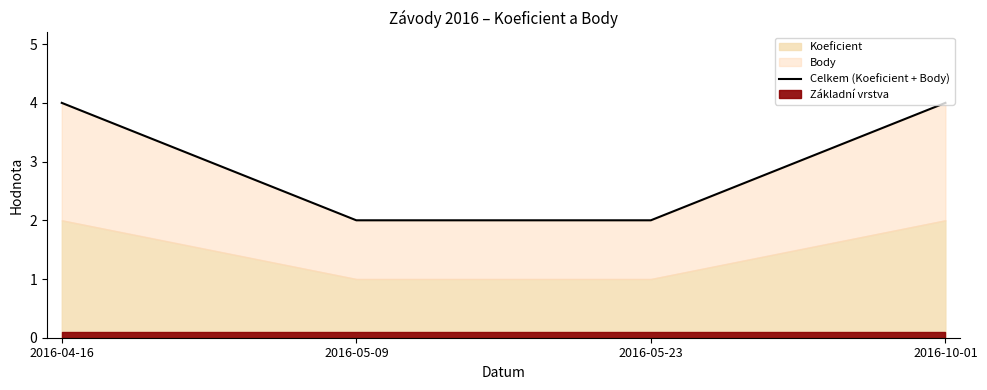

What is the ratio of the value at 2016-10-01 to the value at 2016-05-09?

2.0